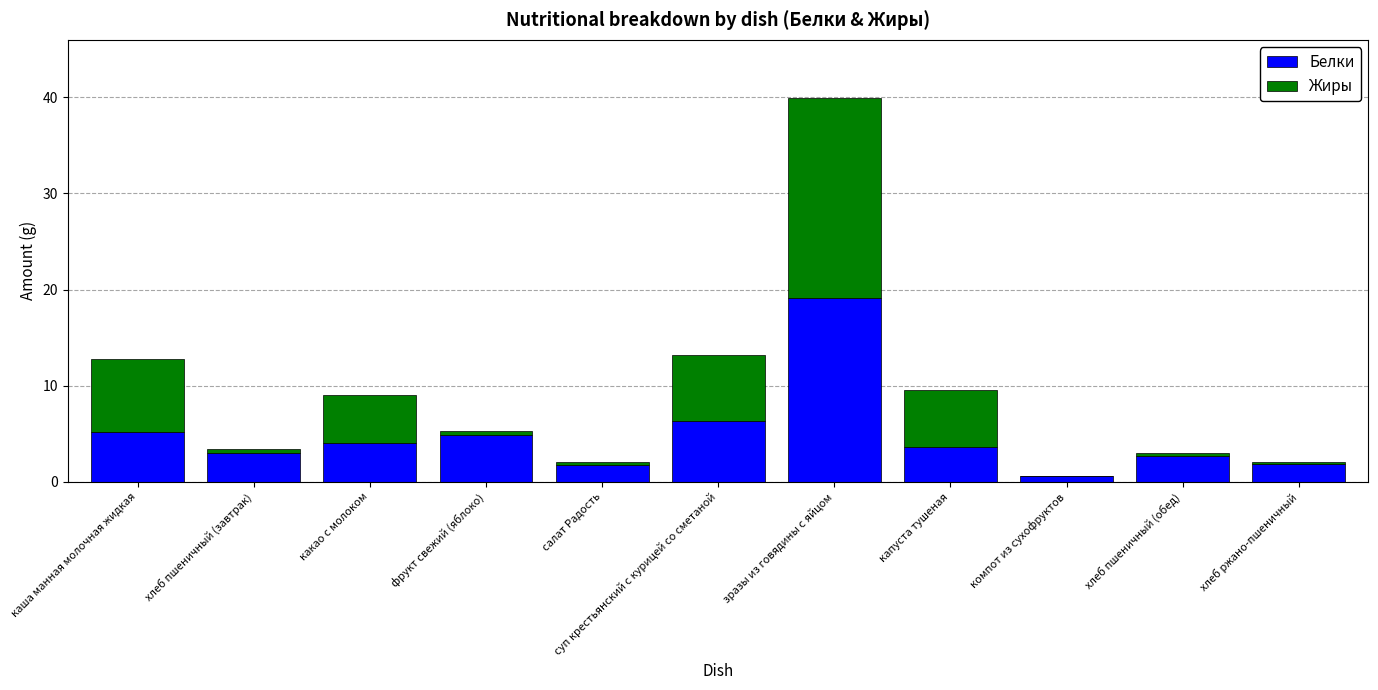

Count the number of categories in the chart.

11